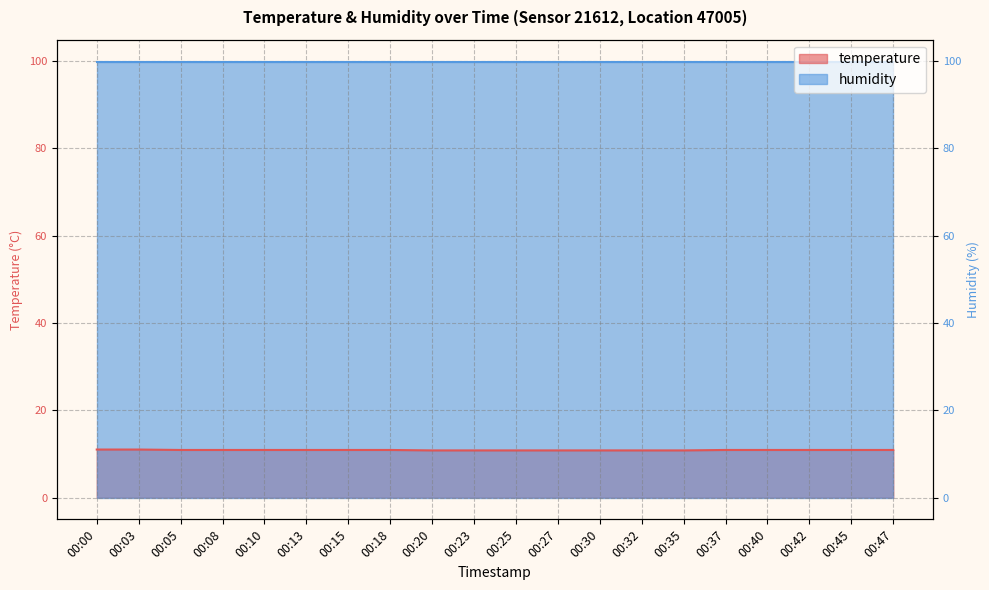

Reading right to left, what are all the values shown in this chart?

10.9	10.9	10.9	10.9	10.9	10.8	10.8	10.8	10.8	10.8	10.8	10.8	10.9	10.9	10.9	10.9	10.9	10.9	11.0	11.0